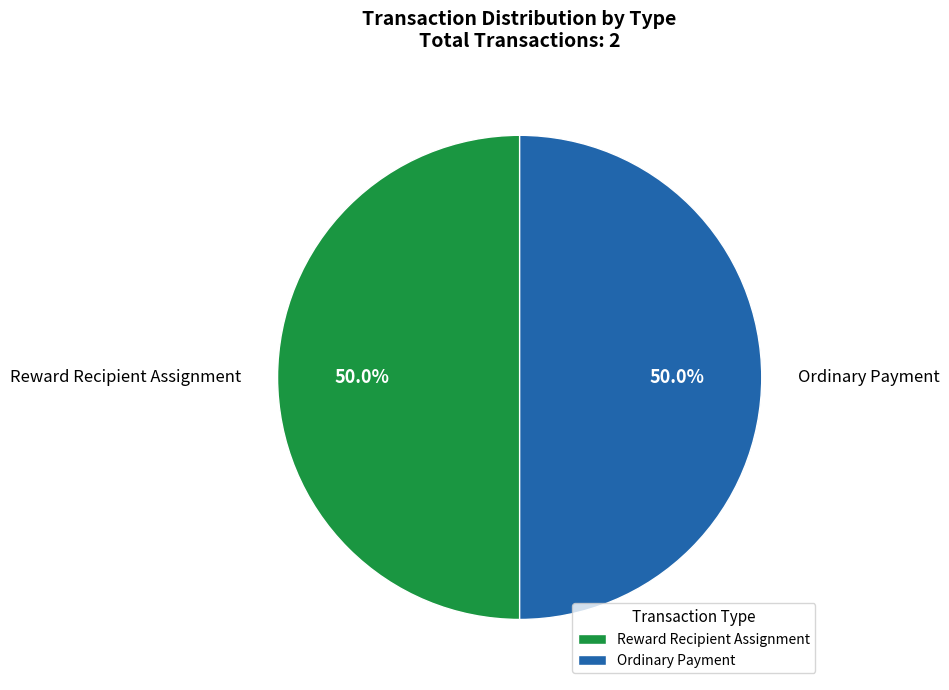

What is the ratio of the value at Ordinary Payment to the value at Reward Recipient Assignment?

1.0